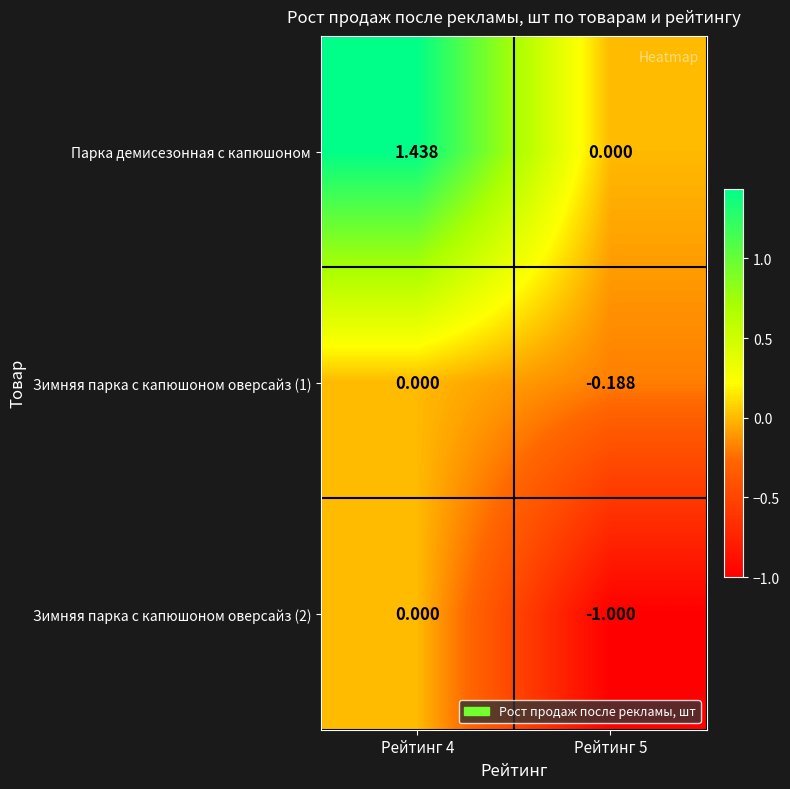

Which series has the largest total across all categories?

Парка демисезонная с капюшоном